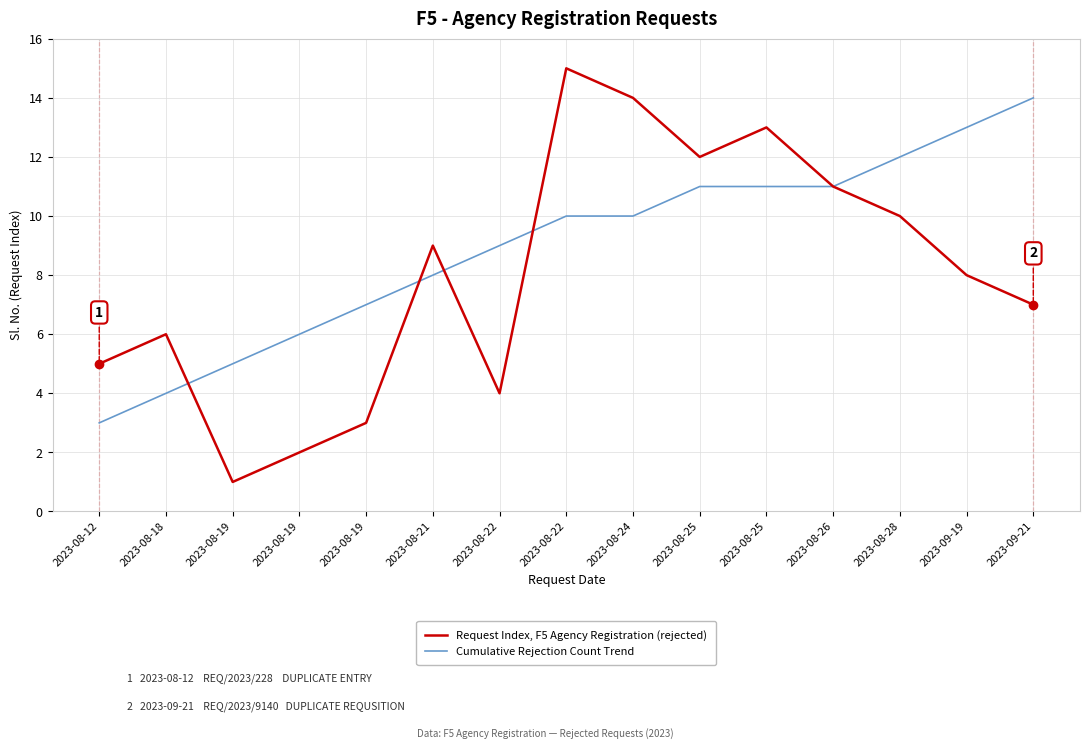

Does the chart have visible grid lines?

Yes